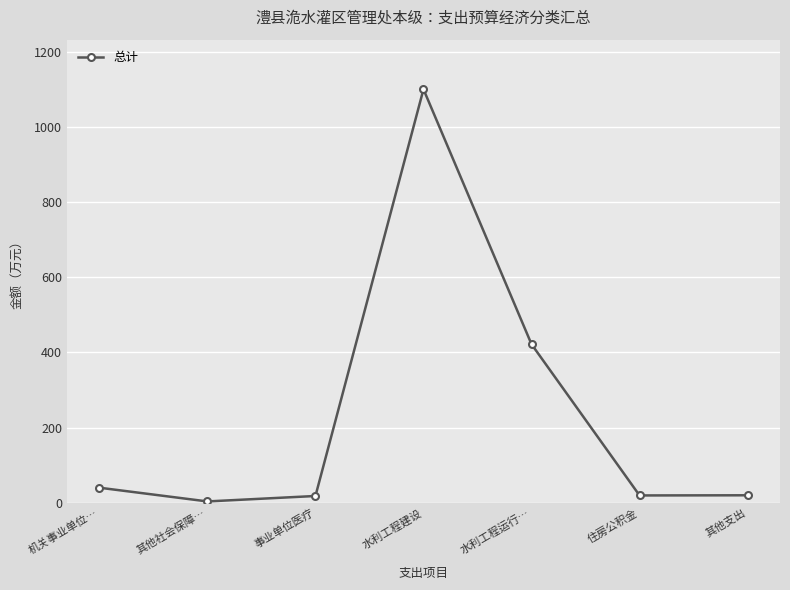

What is the change in value from 其他社会保障… to 事业单位医疗?

+14.5